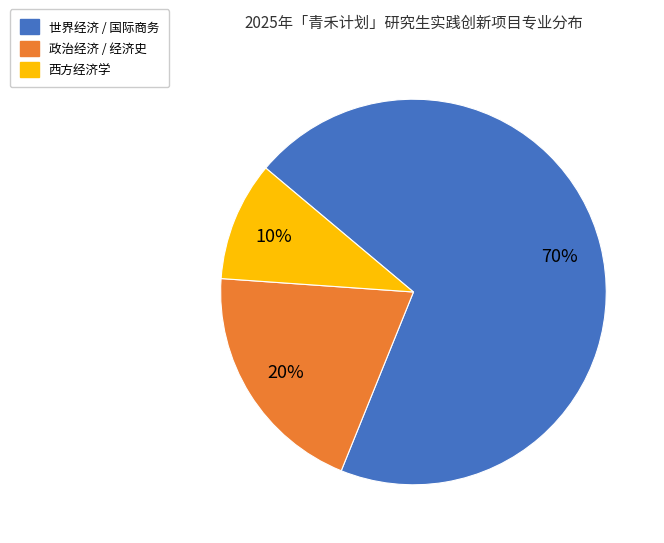

What percentage is the 西方经济学 slice, to the nearest percent?

10%